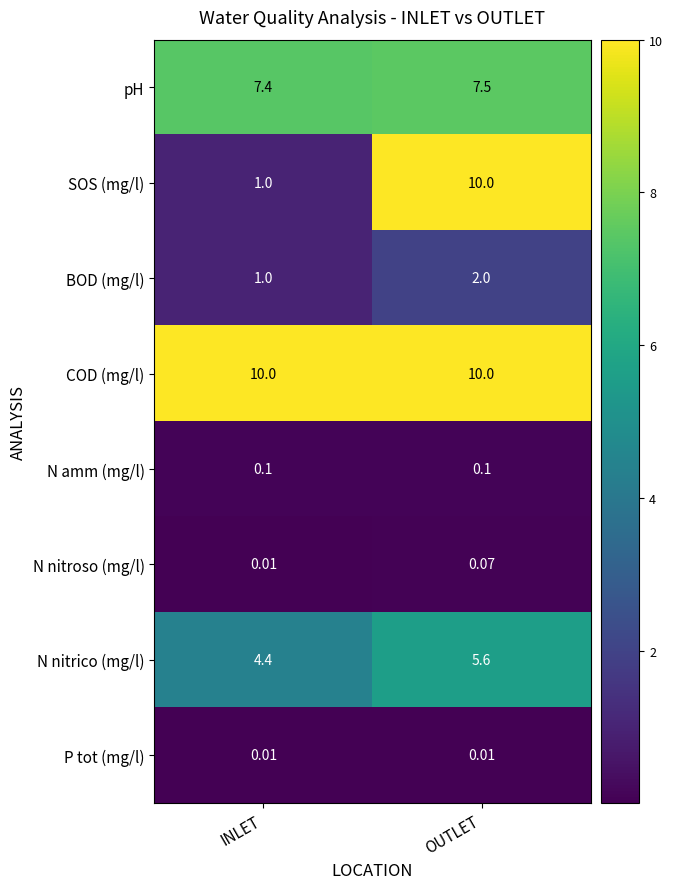

What is the total value across all series at INLET?

23.9